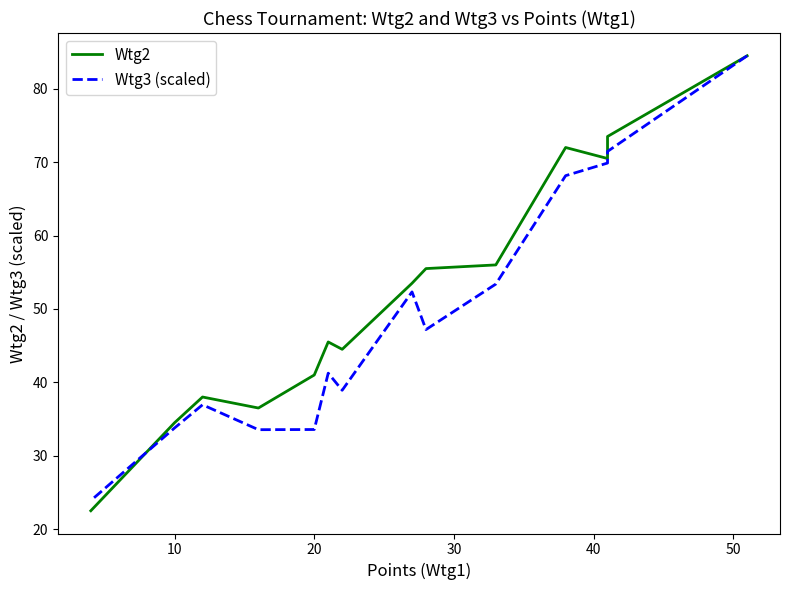

What is the minimum value for Wtg2?

22.5